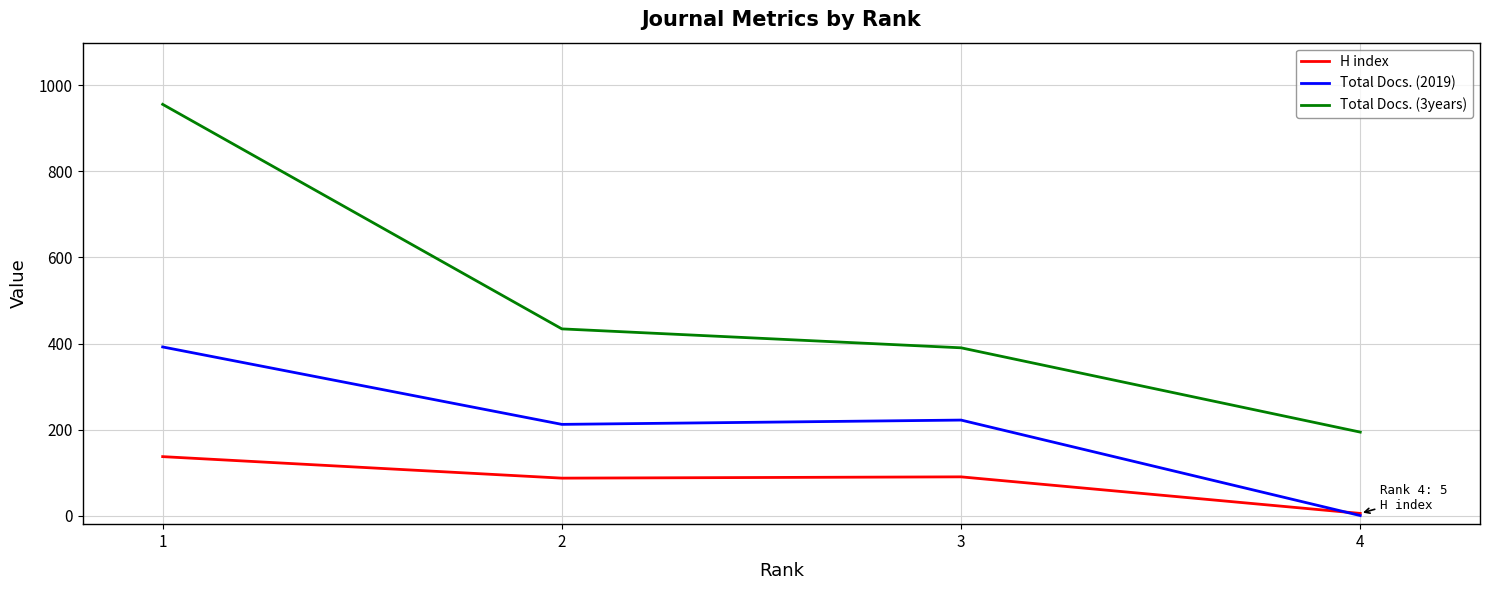

Which series has the widest spread of values?

Total Docs. (3years)